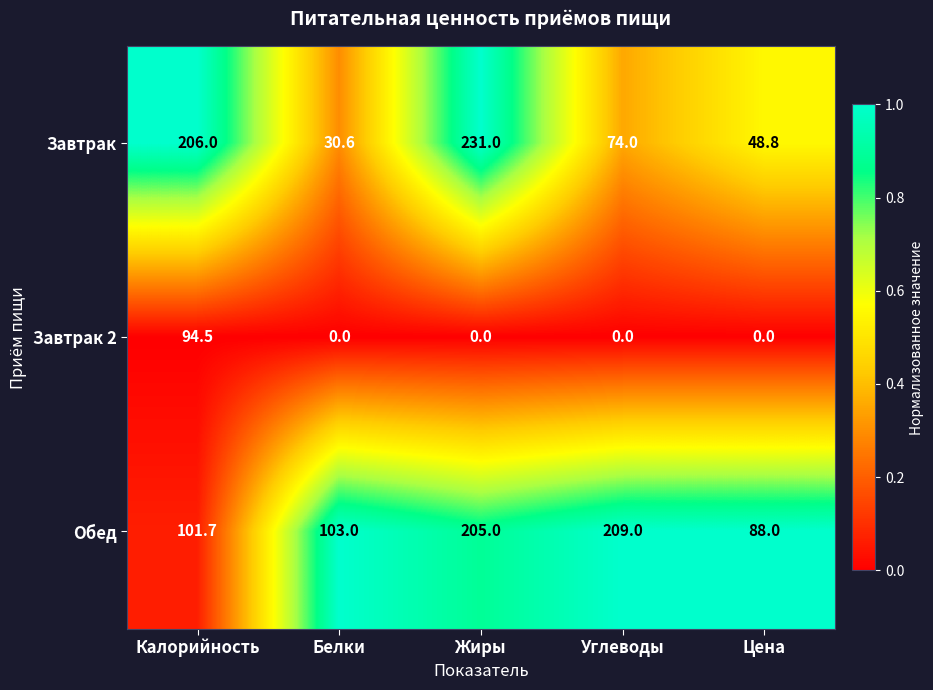

Which series has the largest total across all categories?

Обед